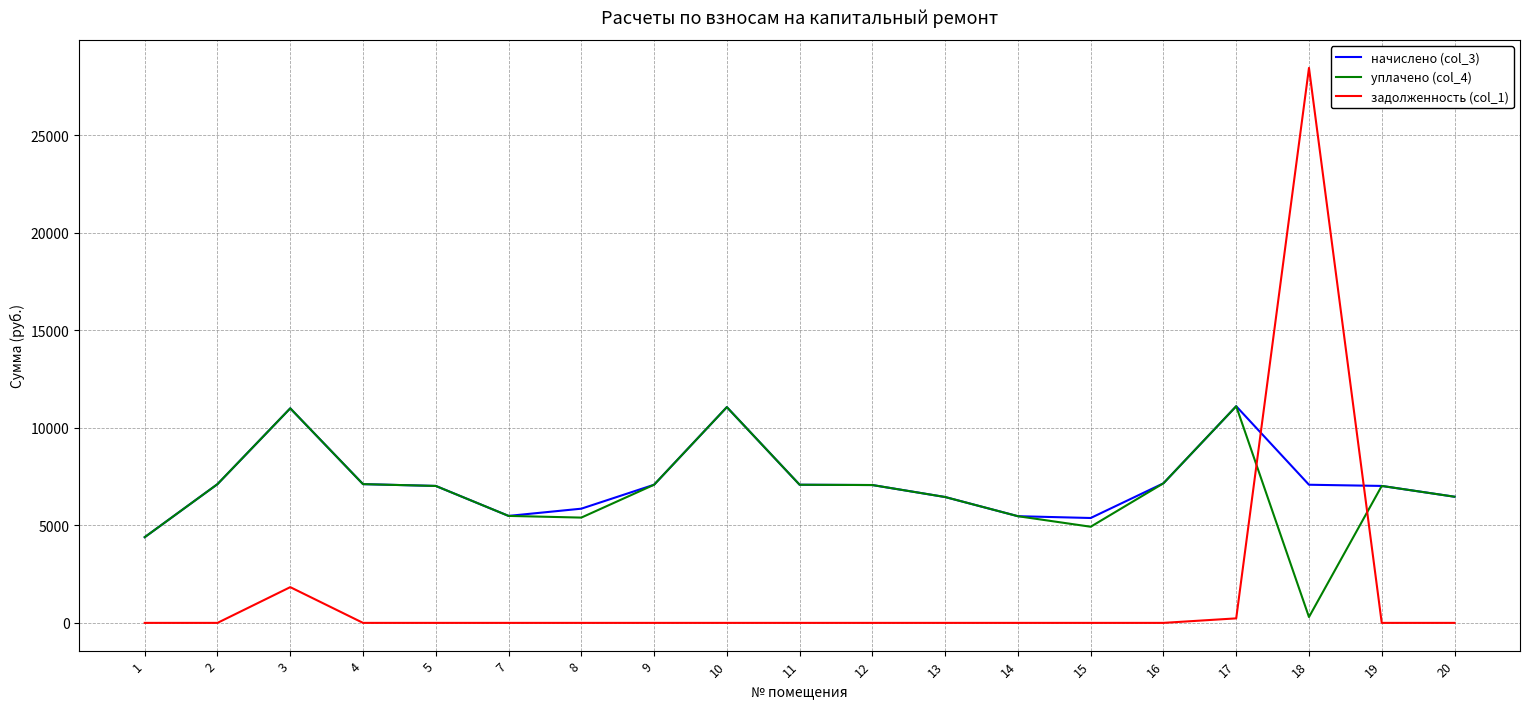

The value of уплачено (col_4) at 20 is 8922.9. True or false?

False